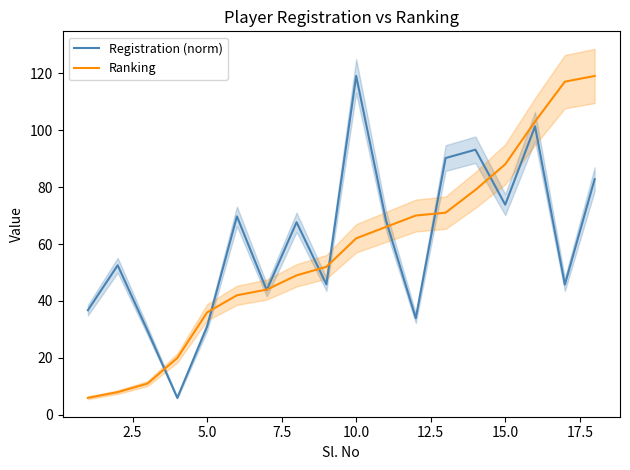

Does the chart display data point markers on the line(s)?

No